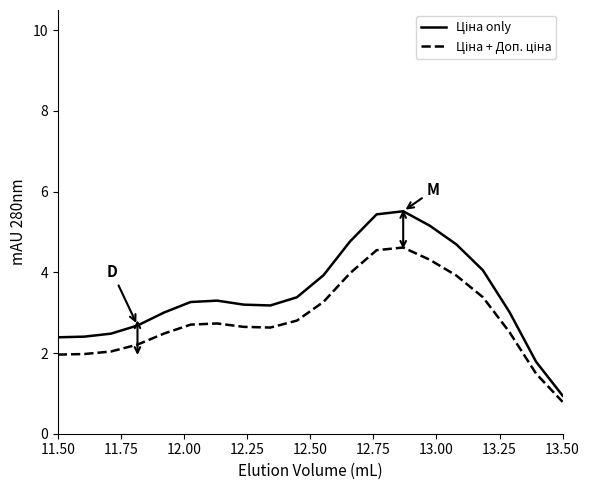

Reading left to right, extract all data points from this chart.

Ціна only: 2.4	2.4	2.5	2.7	3.0	3.3	3.3	3.2	3.2	3.4	3.9	4.8	5.4	5.5	5.2	4.7	4.1	3.0	1.8	0.9
Ціна + Доп. ціна: 2.0	2.0	2.0	2.2	2.5	2.7	2.7	2.6	2.6	2.8	3.3	4.0	4.5	4.6	4.3	3.9	3.4	2.5	1.5	0.8